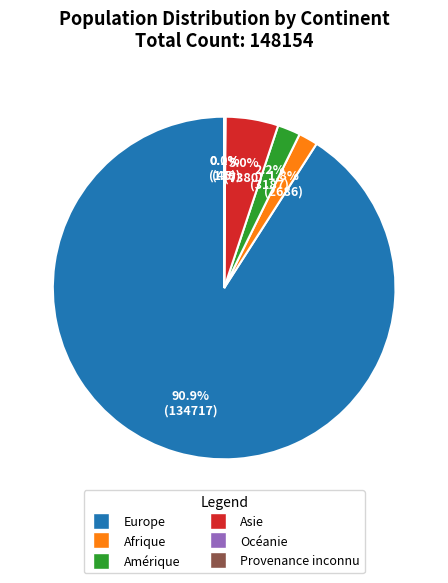

What is the ratio of the value at Amérique to the value at Asie?

0.4